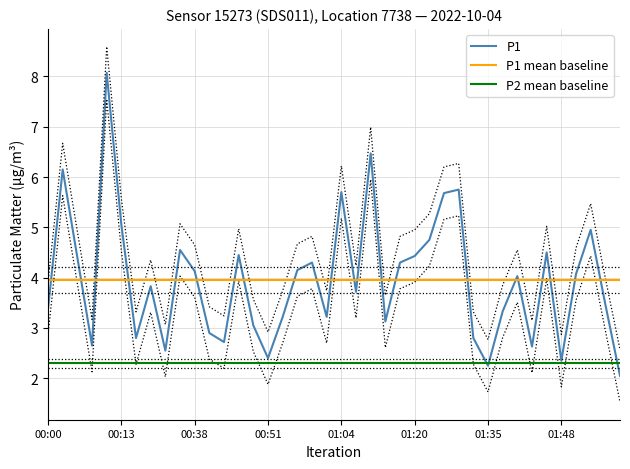

Reading left to right, extract all data points from this chart.

00:00=3.4	00:03=6.2	00:06=4.4	00:08=2.6	00:11=8.1	00:13=5.0	00:16=2.8	00:22=3.8	00:27=2.5	00:32=4.5	00:38=4.1	00:40=2.9	00:43=2.7	00:46=4.5	00:48=3.0	00:51=2.4	00:53=3.2	00:56=4.2	00:59=4.3	01:01=3.2	01:04=5.7	01:07=3.7	01:09=6.5	01:15=3.1	01:17=4.3	01:20=4.4	01:22=4.8	01:28=5.7	01:30=5.8	01:33=2.8	01:35=2.2	01:38=3.3	01:40=4.0	01:43=2.6	01:45=4.5	01:48=2.4	01:51=4.1	01:53=5.0	01:56=3.5	01:58=2.0